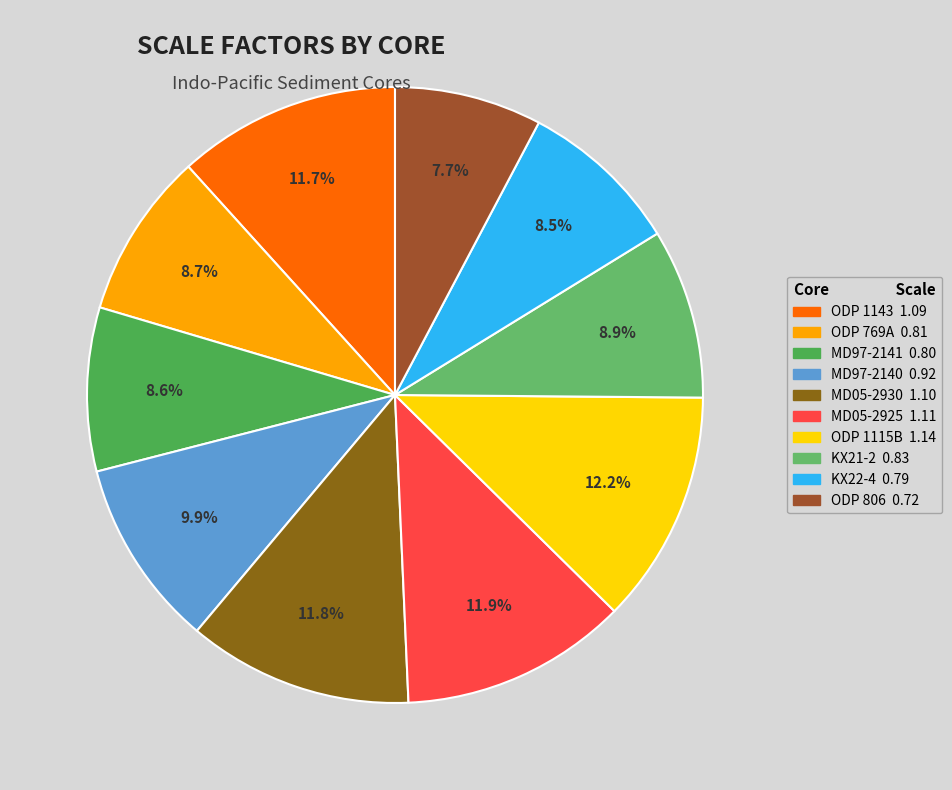

Count the number of slices in the pie.

10